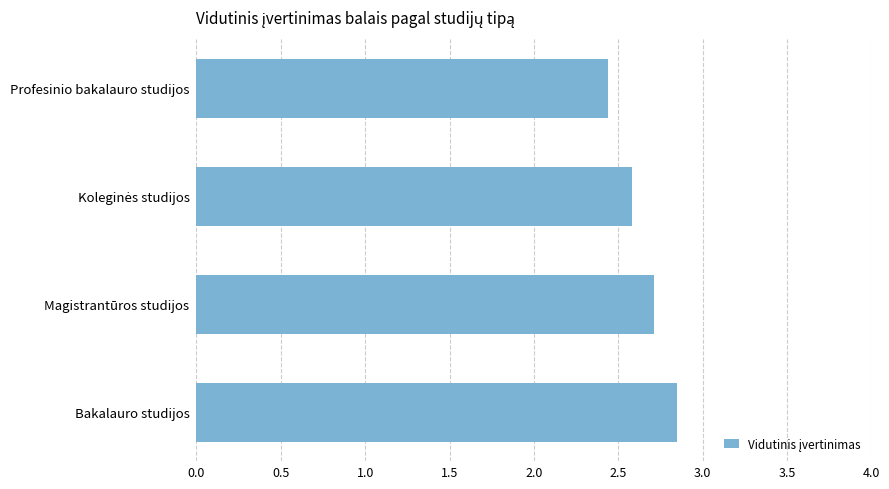

What is the difference between the second highest and minimum values?

0.3